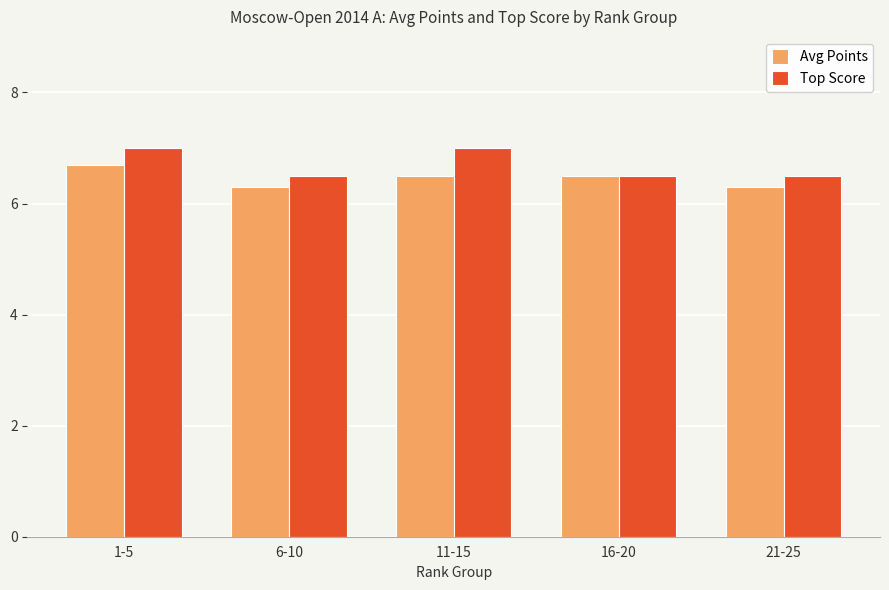

What is the label of the 4th bar from the right?

6-10